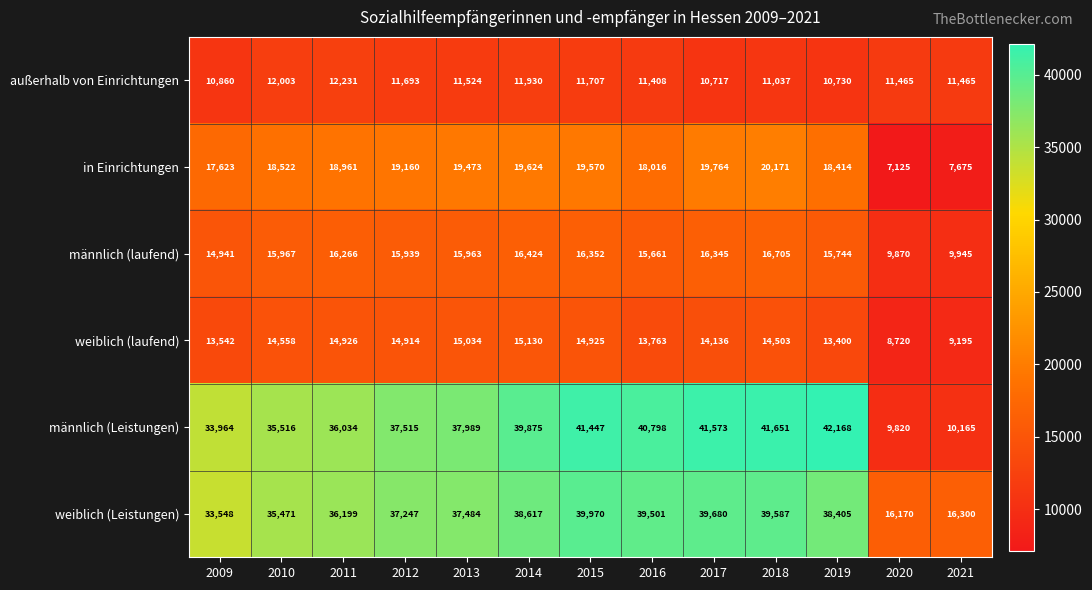

What is the difference between the maximum and minimum values in the männlich (laufend) series?

6835